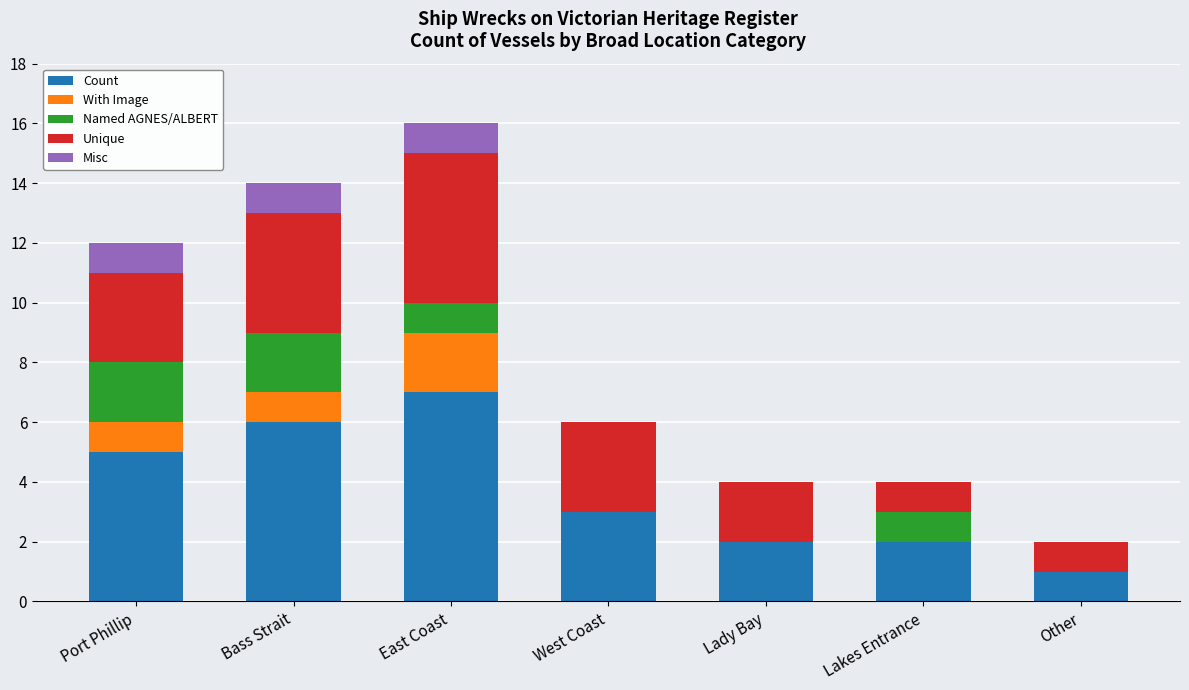

The Count series shows 11 at East Coast. True or false?

False